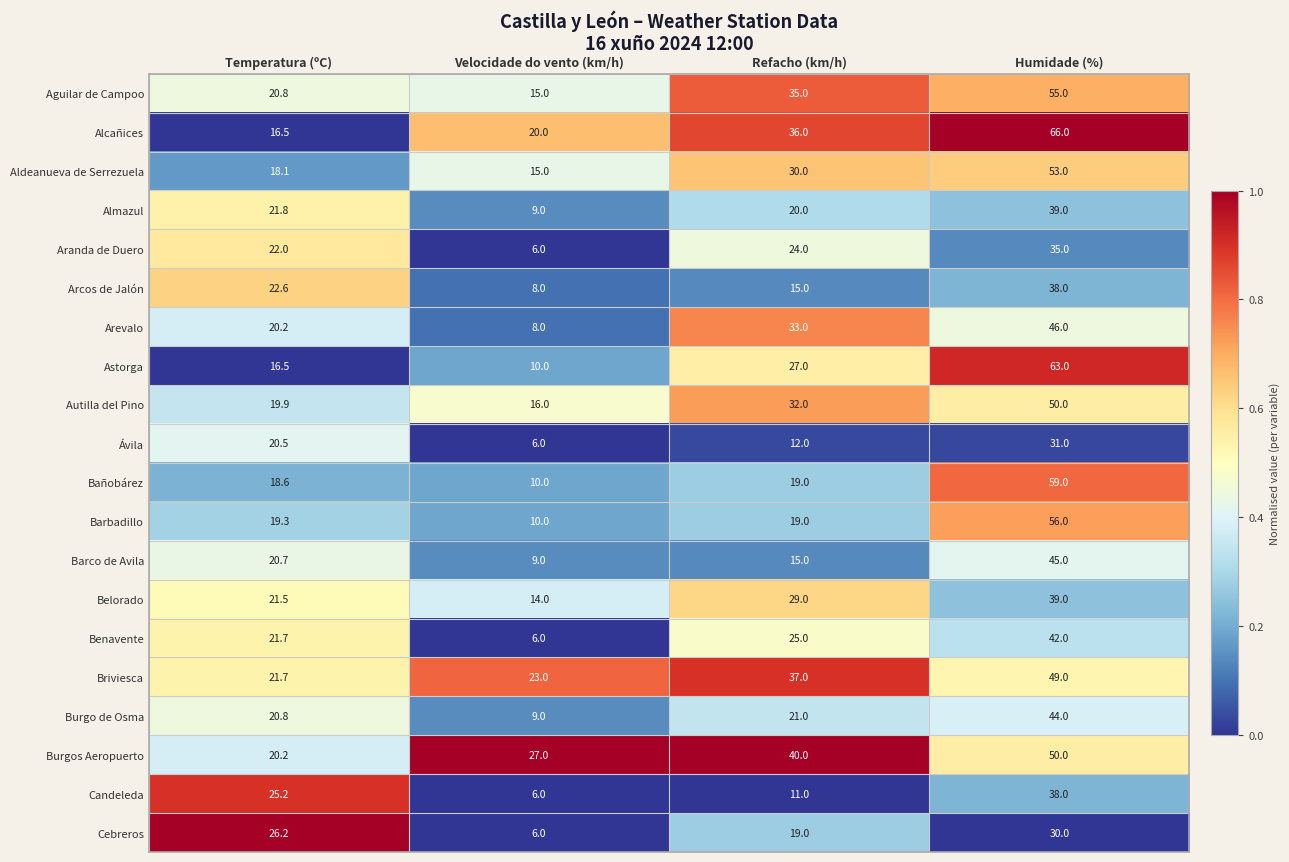

The value of Burgo de Osma at Humidade (%) is 68.7. True or false?

False